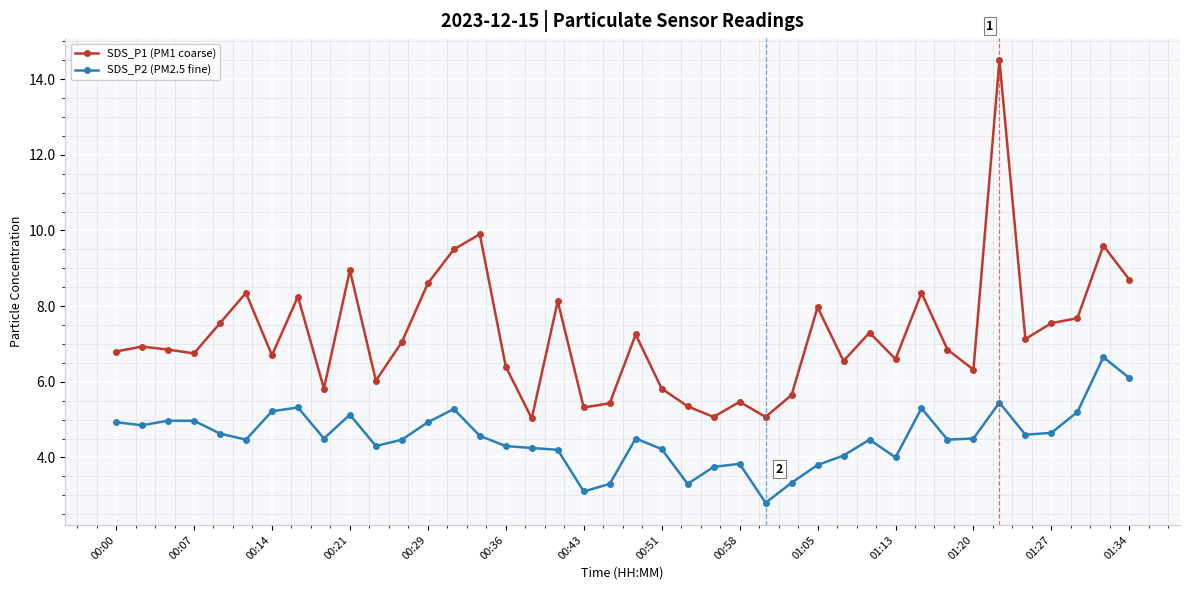

What is the greatest value displayed?

14.5